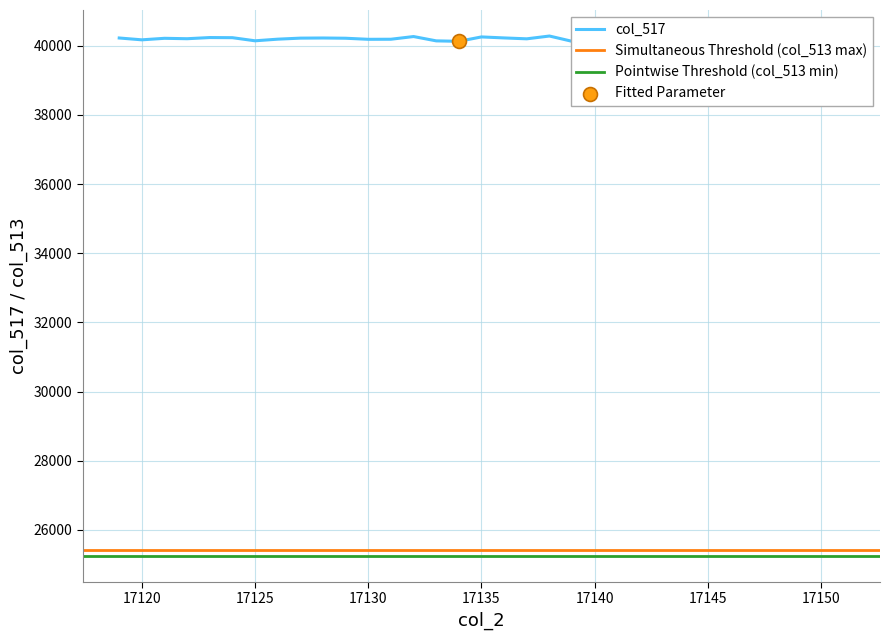

What is the change in value from 17128 to 17131?

-36